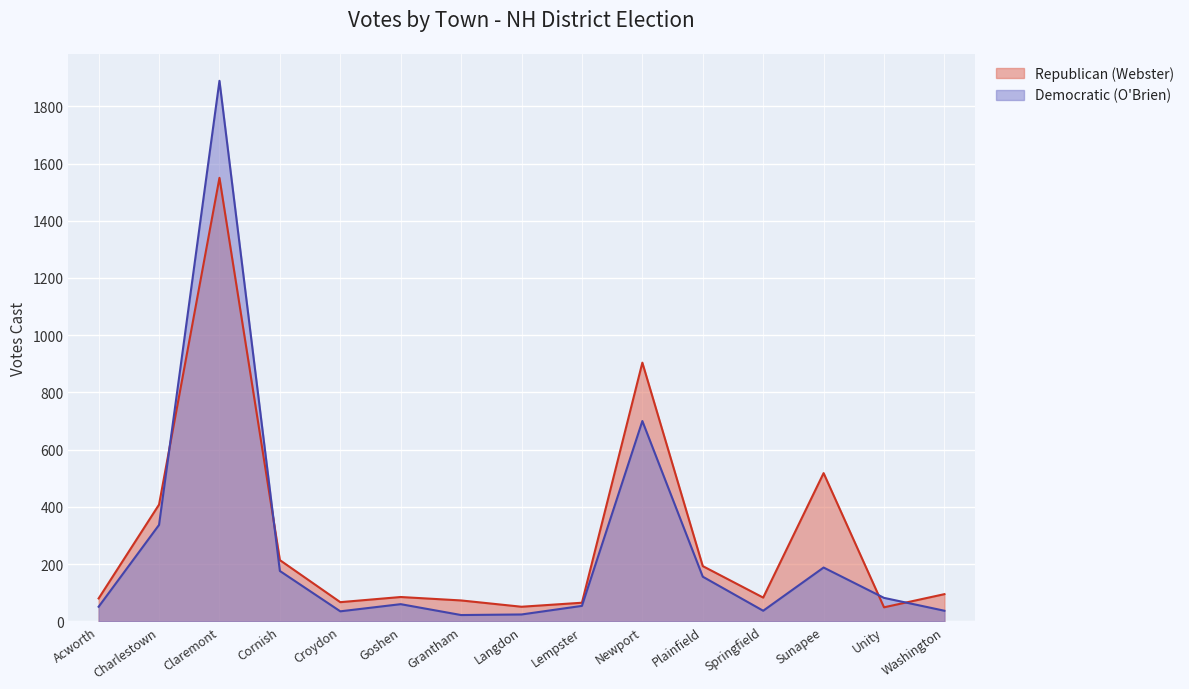

How many intersections are there between Republican (Webster) and Democratic (O'Brien)?

4